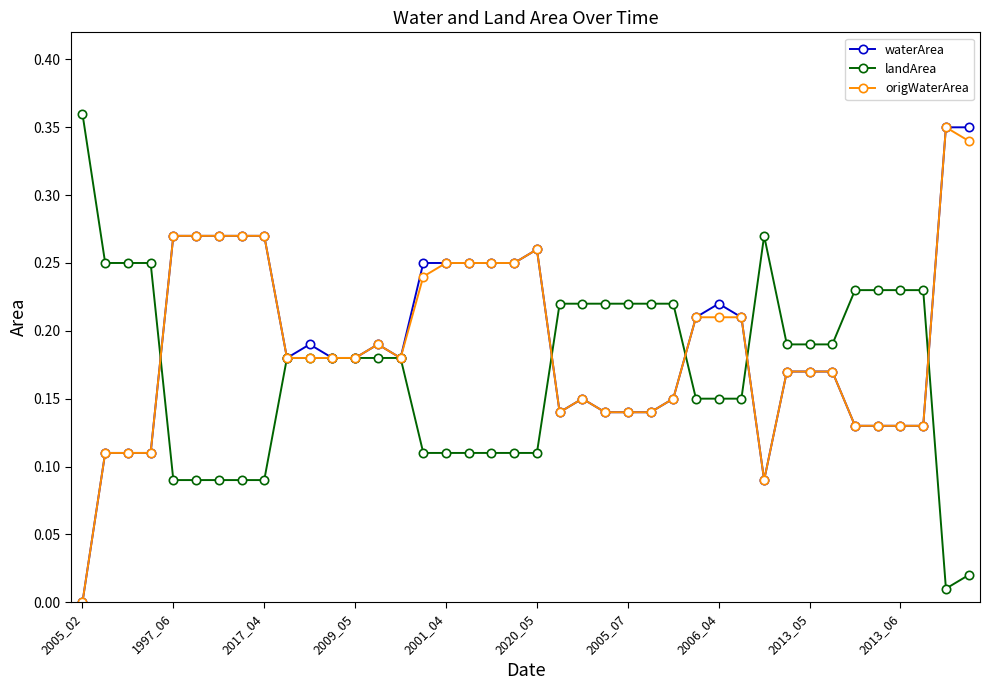

Reading right to left, what are all the values shown in this chart?

waterArea: 0.3	0.3	0.1	0.1	0.1	0.1	0.2	0.2	0.2	0.1	0.2	0.2	0.2	0.1	0.1	0.1	0.1	0.1	0.1	0.3	0.2	0.2	0.2	0.2	0.2	0.2	0.2	0.2	0.2	0.2	0.2	0.3	0.3	0.3	0.3	0.3	0.1	0.1	0.1	0.0
landArea: 0.0	0.0	0.2	0.2	0.2	0.2	0.2	0.2	0.2	0.3	0.1	0.1	0.1	0.2	0.2	0.2	0.2	0.2	0.2	0.1	0.1	0.1	0.1	0.1	0.1	0.2	0.2	0.2	0.2	0.2	0.2	0.1	0.1	0.1	0.1	0.1	0.2	0.2	0.2	0.4
origWaterArea: 0.3	0.3	0.1	0.1	0.1	0.1	0.2	0.2	0.2	0.1	0.2	0.2	0.2	0.1	0.1	0.1	0.1	0.1	0.1	0.3	0.2	0.2	0.2	0.2	0.2	0.2	0.2	0.2	0.2	0.2	0.2	0.3	0.3	0.3	0.3	0.3	0.1	0.1	0.1	0.0